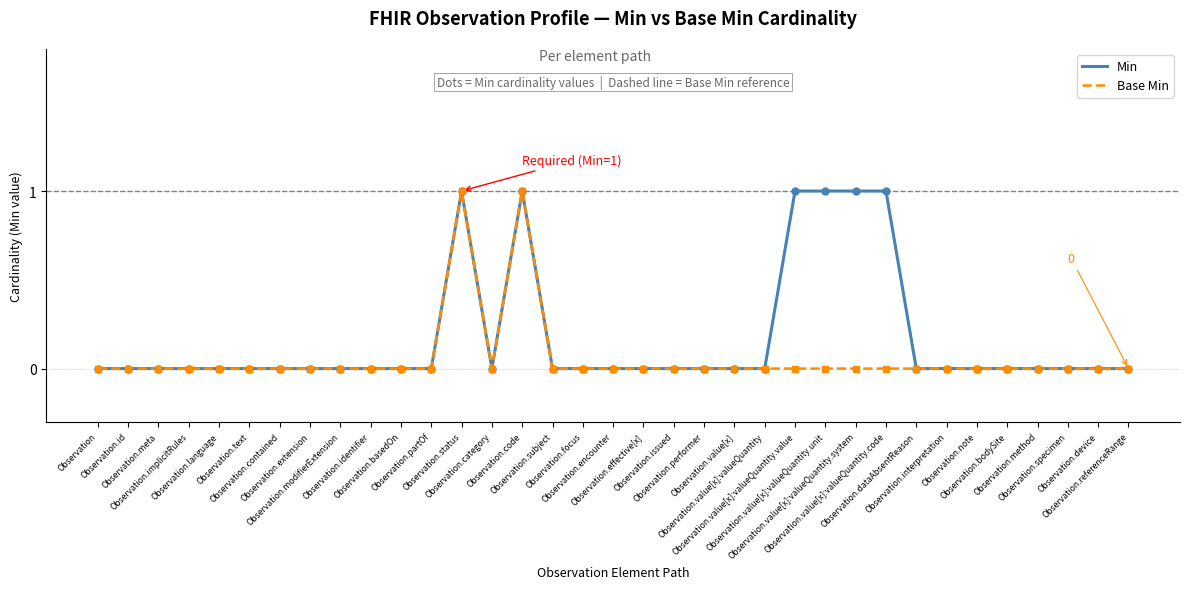

The Min series shows -1 at Observation.value[x]:valueQuantity. True or false?

False